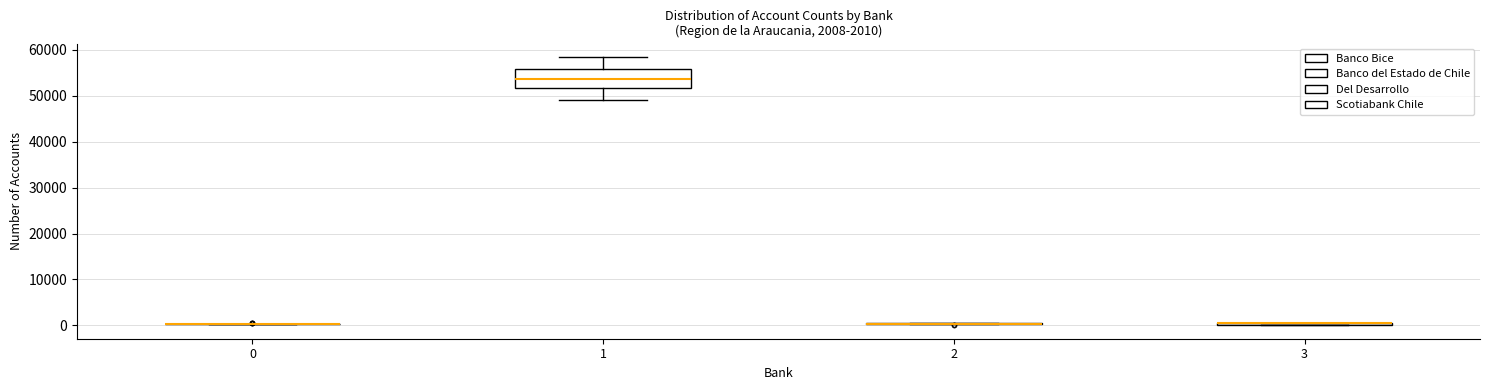

Which box is the tallest, from its lower edge to its upper edge?

1